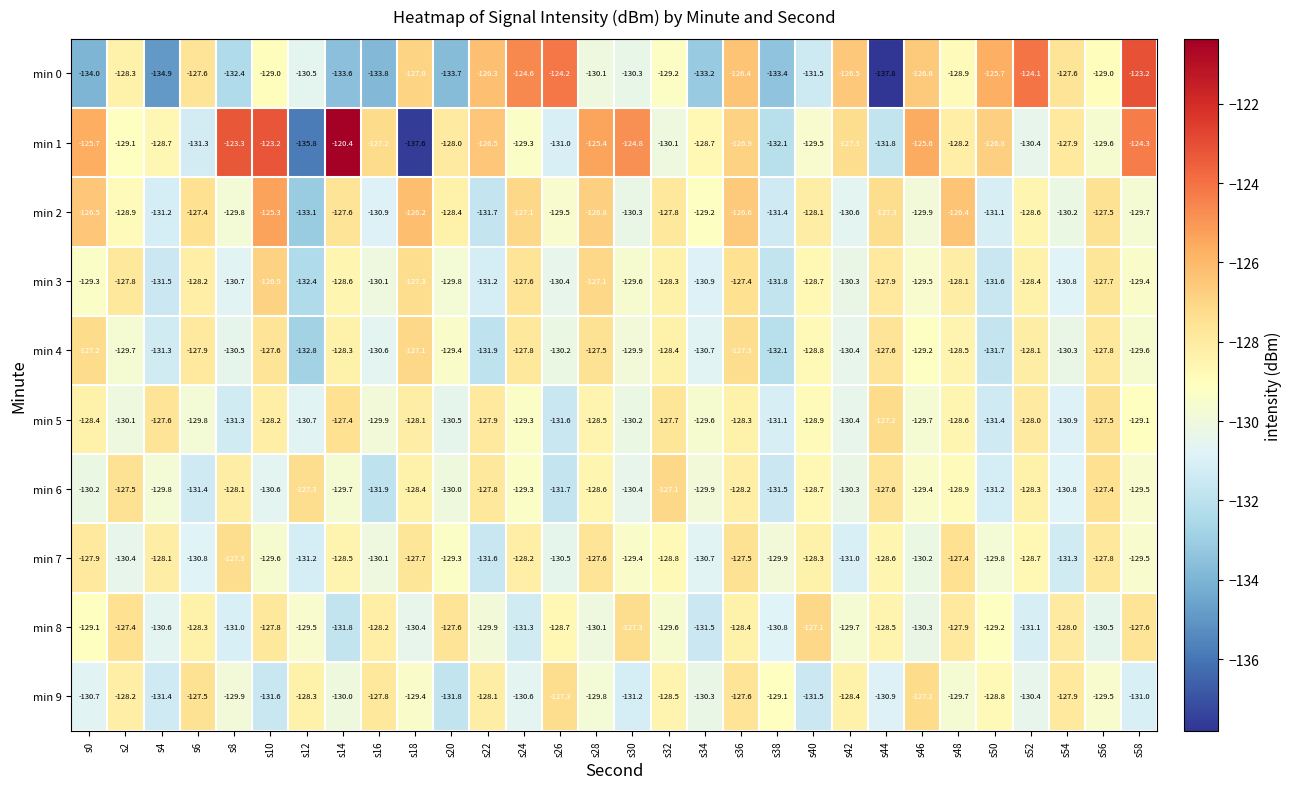

What value does the min 4 series have at s18?

-127.1